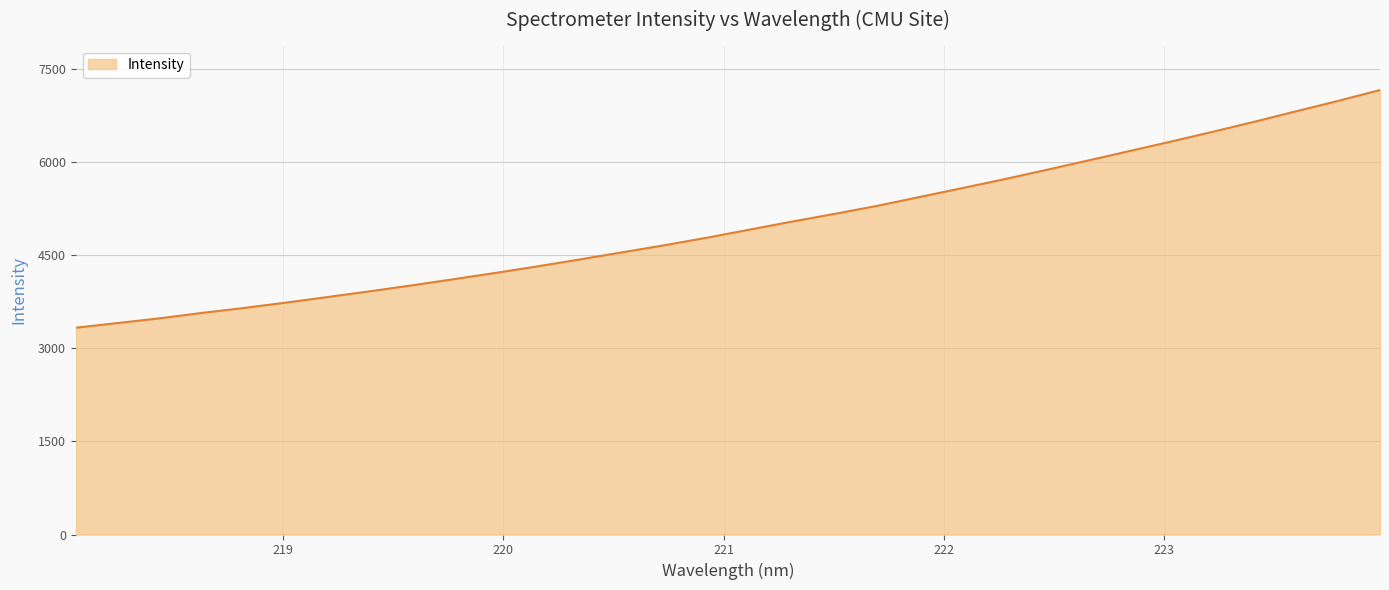

How many values are below 4908?

16